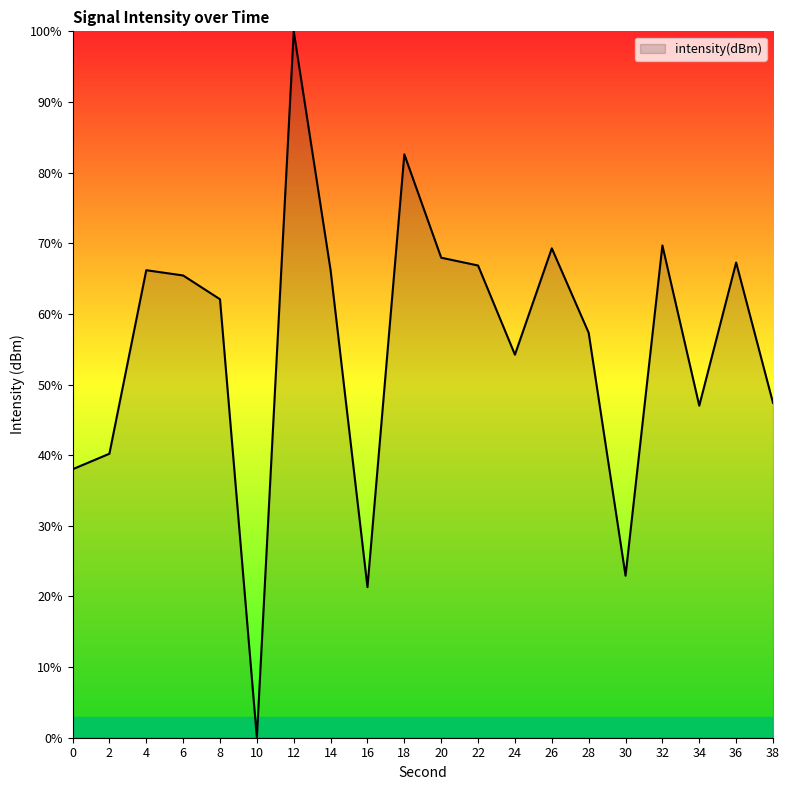

At which label does the data first exceed 65?

4